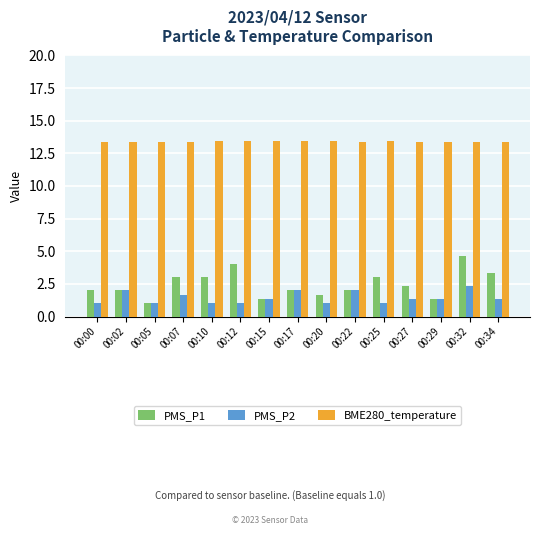

What is the sum of the PMS_P1 values at 00:17 and 00:15?

3.3